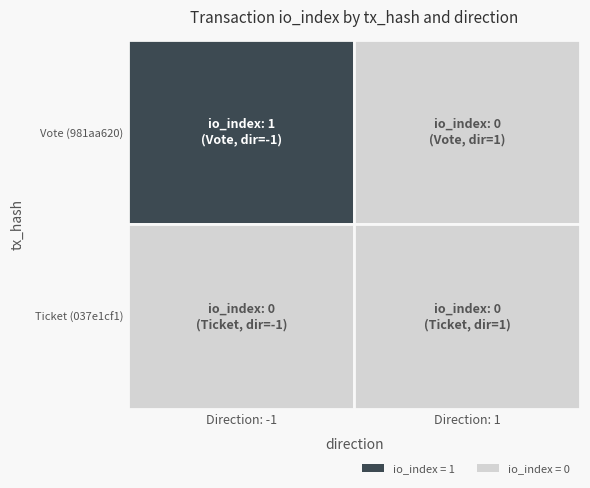

Rank the series by their maximum value, from lowest to highest.

037e1cf1be315288f6bf69488c1ba4542dcb32d, 981aa620f50706babdde86a1739b5999790e650